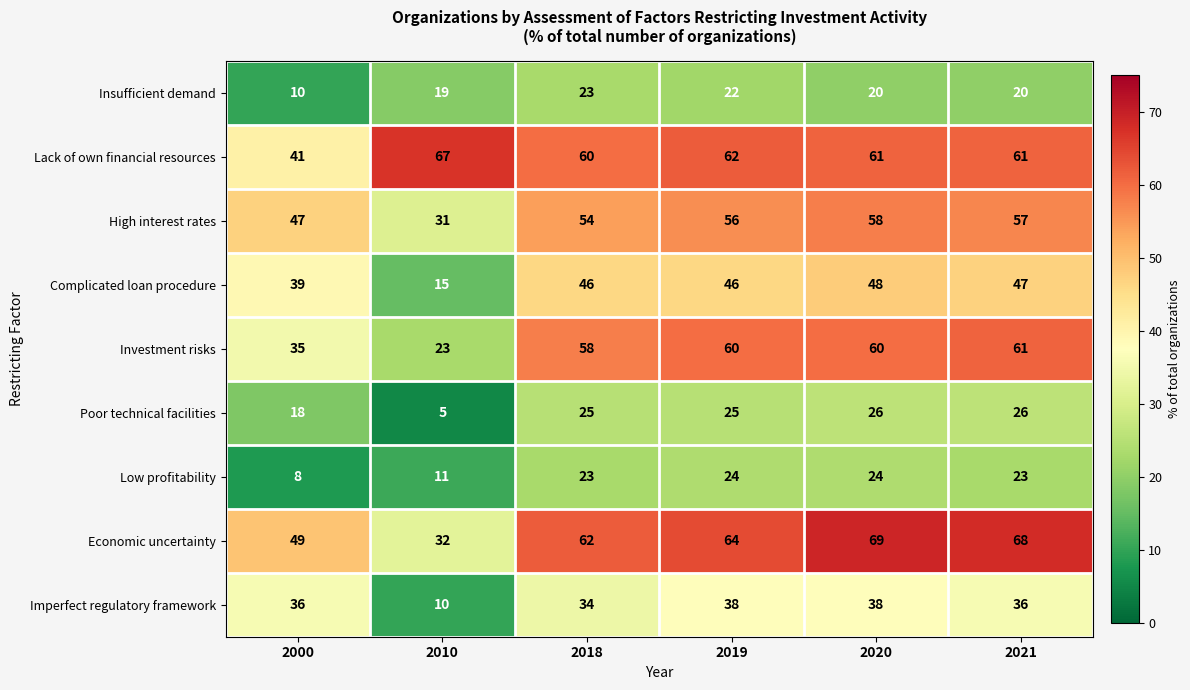

At how many categories does at least one series exceed 53?

5